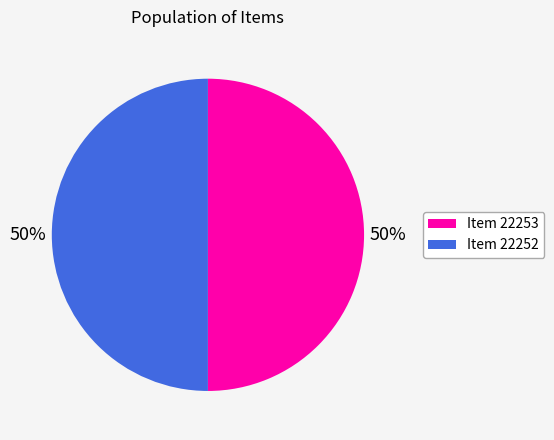

True or false: Item 22252 accounts for 50% of the total.

True